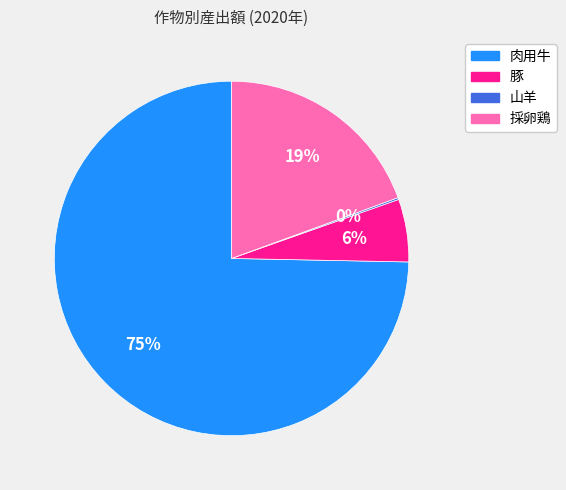

Combined, do 肉用牛 and 豚 account for over 50%?

Yes